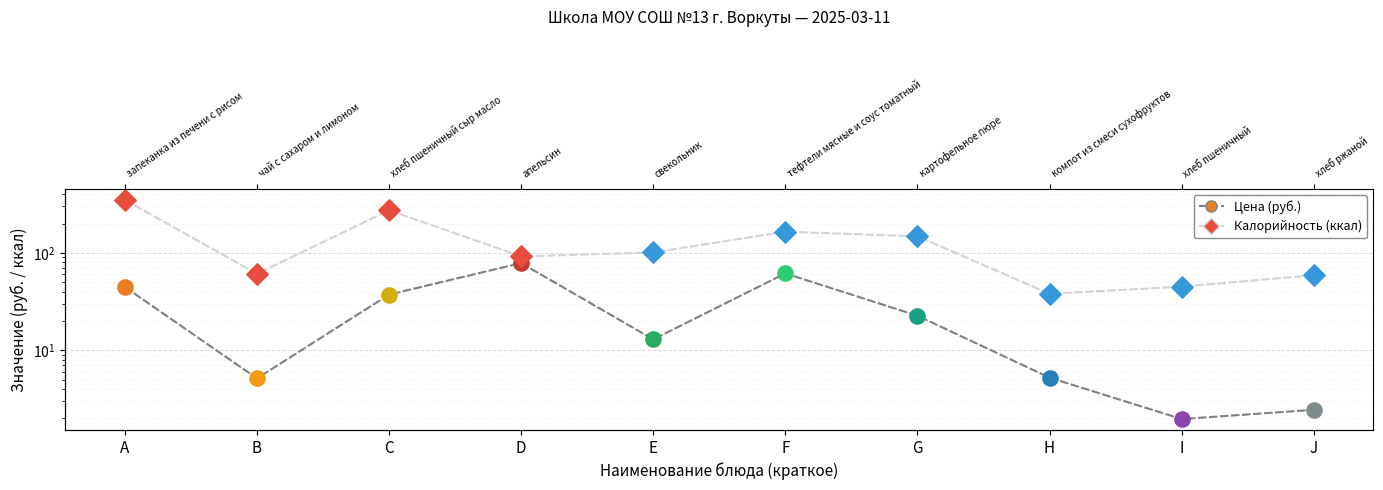

Is the value of Калорийность at C greater than the value of Цена at I?

Yes